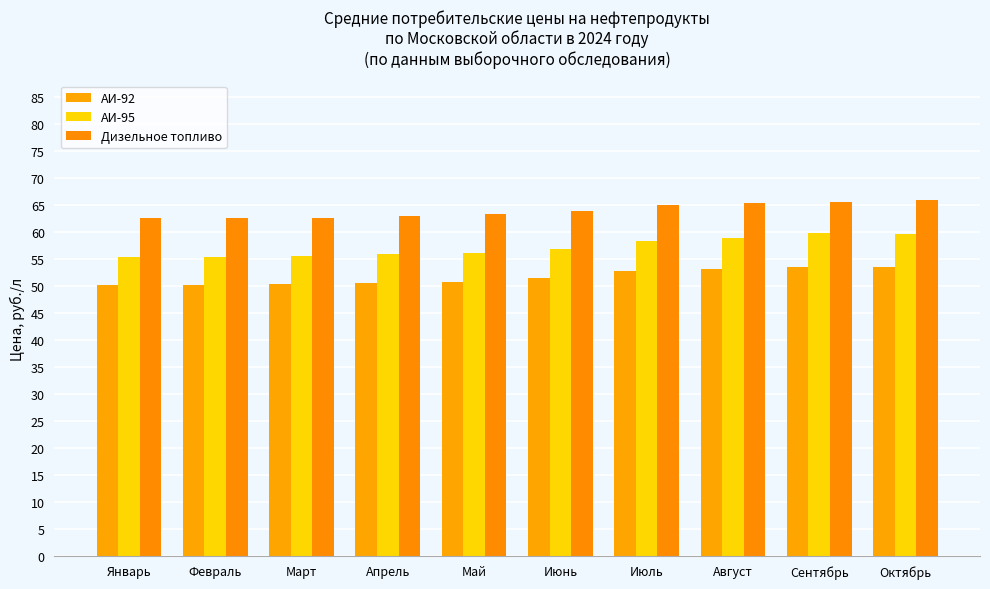

The value of Дизельное топливо at Февраль is 36.3. True or false?

False